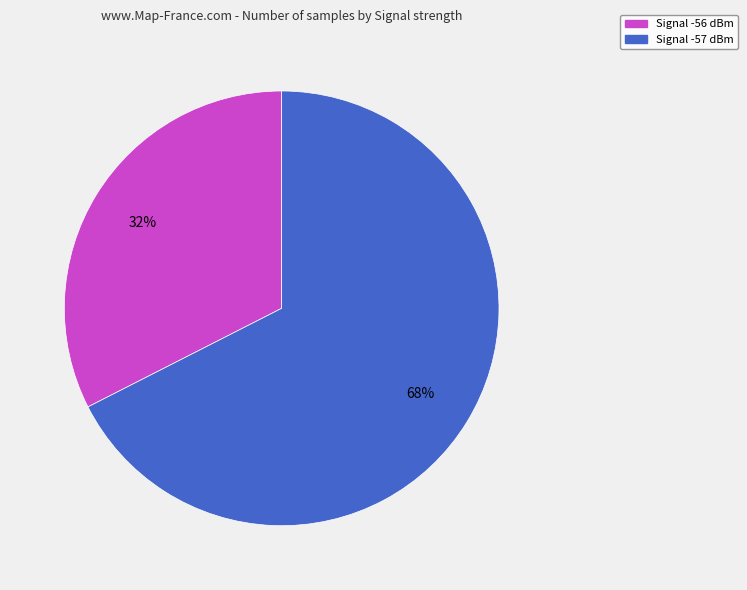

To the nearest percent, what is the average slice percentage?

50%